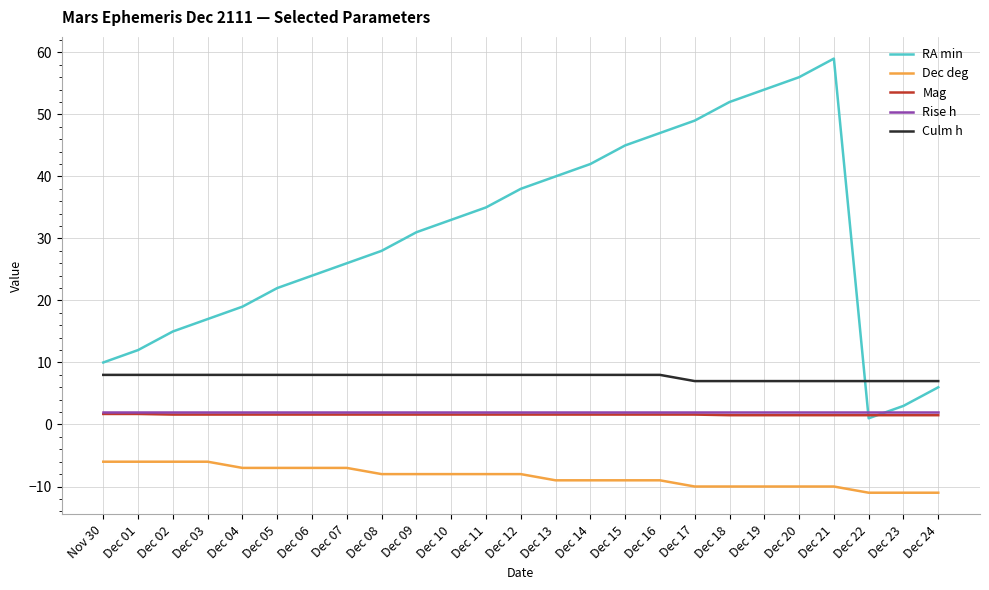

Which series has the largest range (max minus min)?

RA min